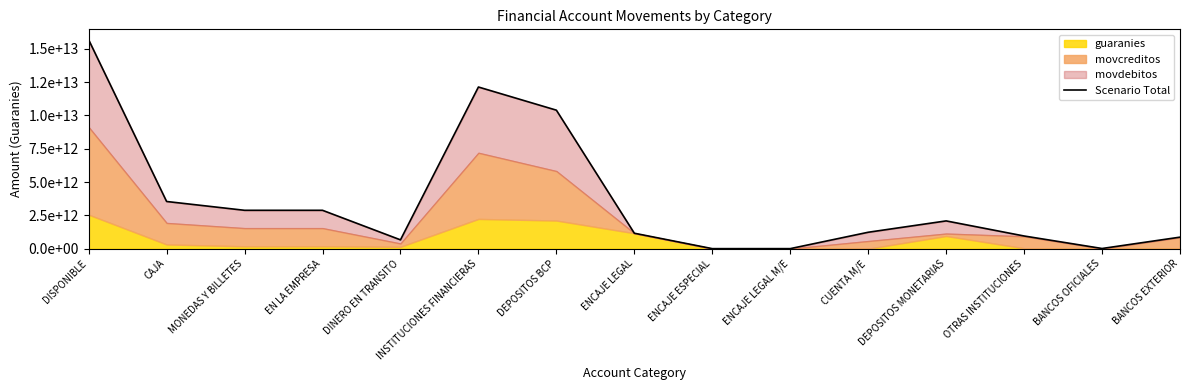

Does the chart have visible grid lines?

No